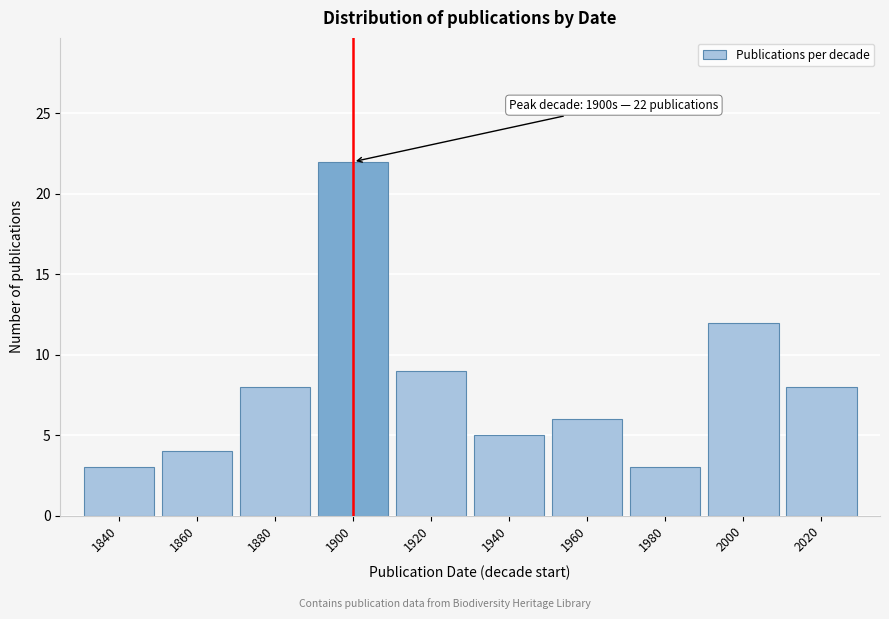

Reading left to right, list all the values displayed in this chart.

3	4	8	22	9	5	6	3	12	8